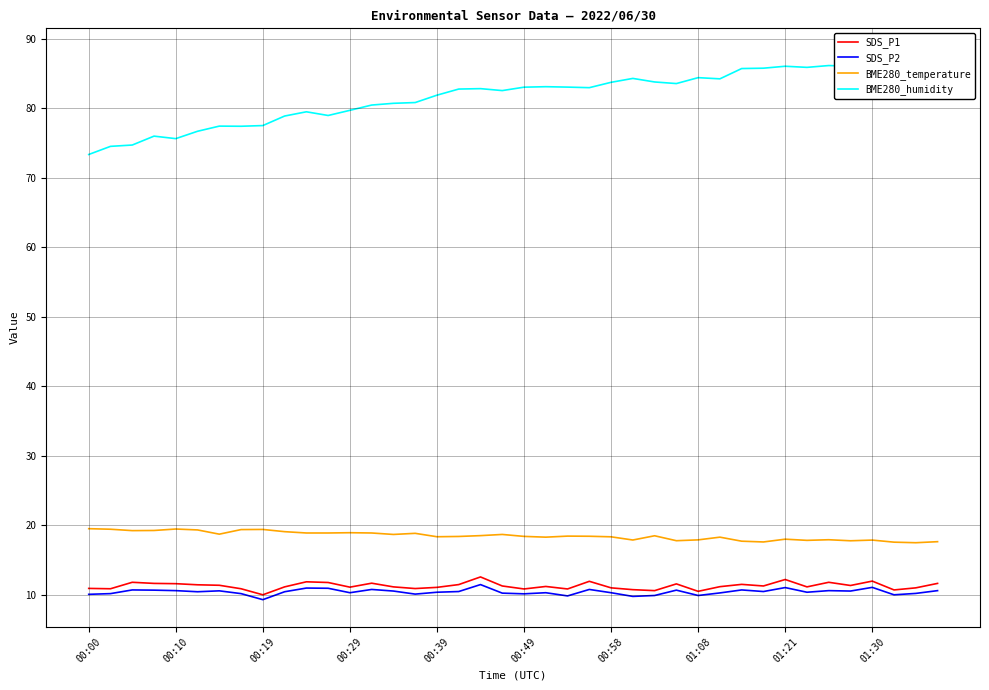

The value of BME280_temperature at 39 is 17.7. True or false?

True